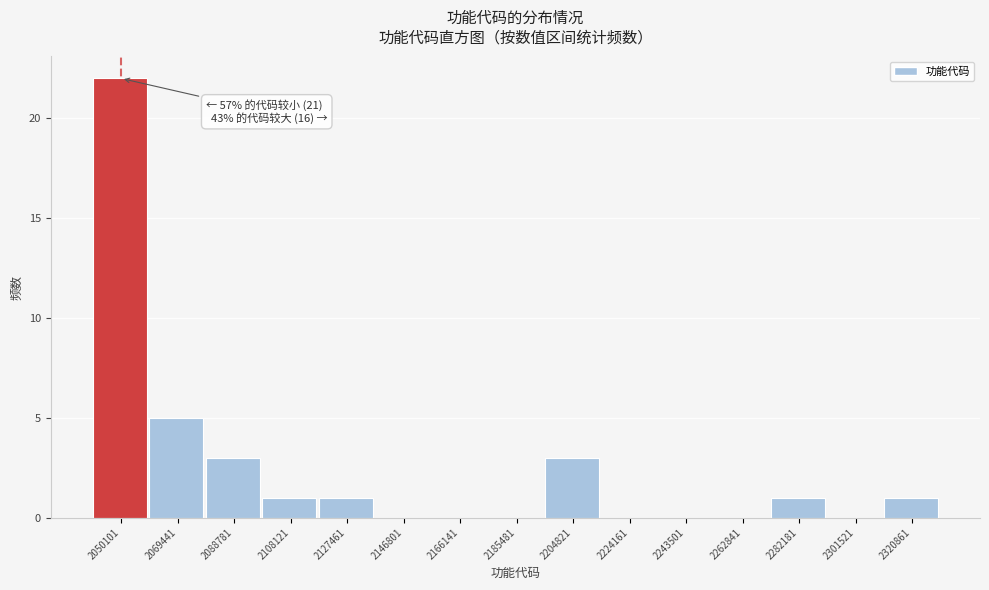

Reading right to left, list all the values displayed in this chart.

2320861=1	2301521=0	2282181=1	2262841=0	2243501=0	2224161=0	2204821=3	2185481=0	2166141=0	2146801=0	2127461=1	2108121=1	2088781=3	2069441=5	2050101=22